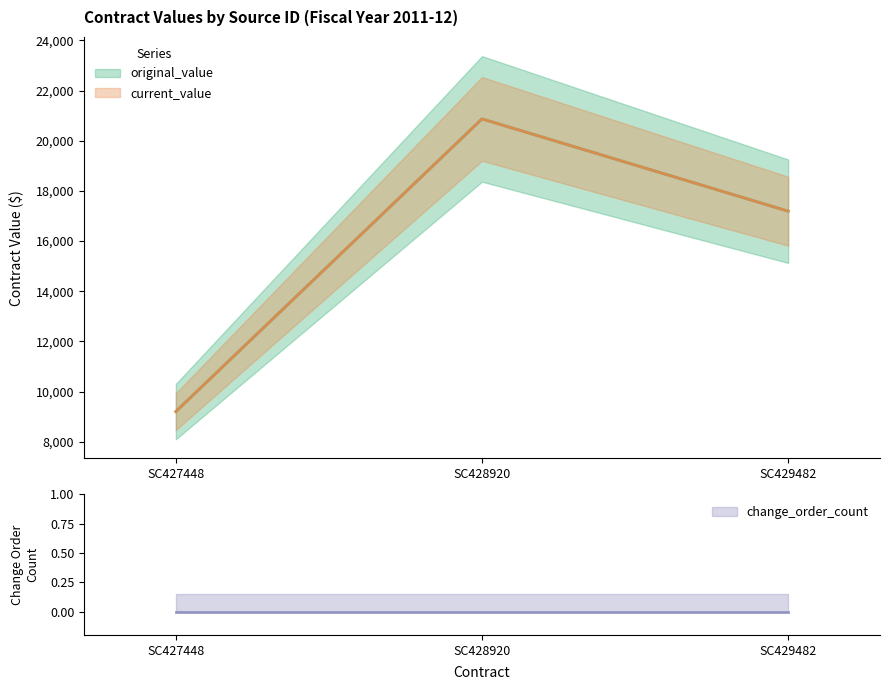

Is this an area chart (filled region under the line)?

No